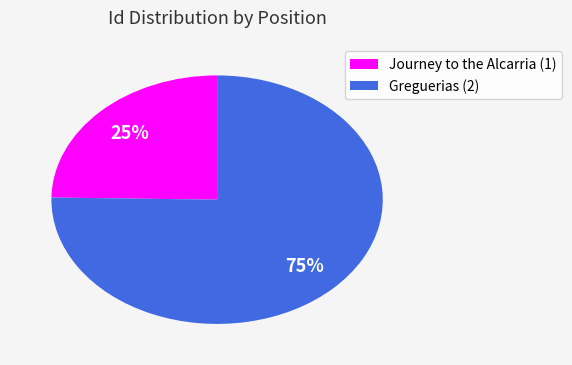

What is the largest slice in the pie chart?

Greguerias (2)